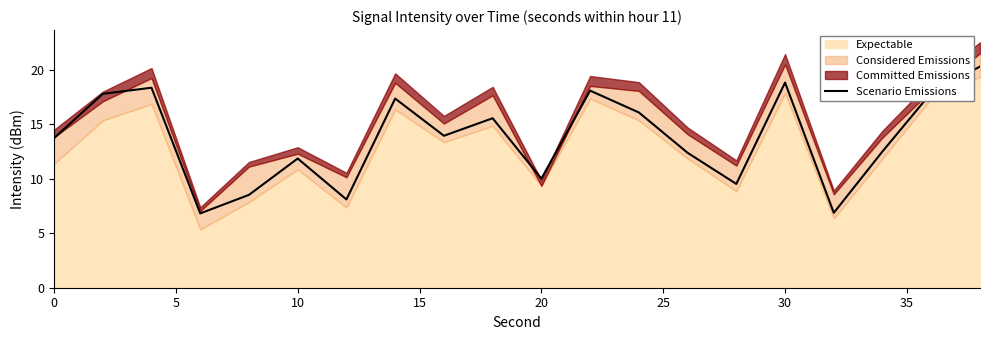

What is the highest value of the Scenario Emissions series?

20.3